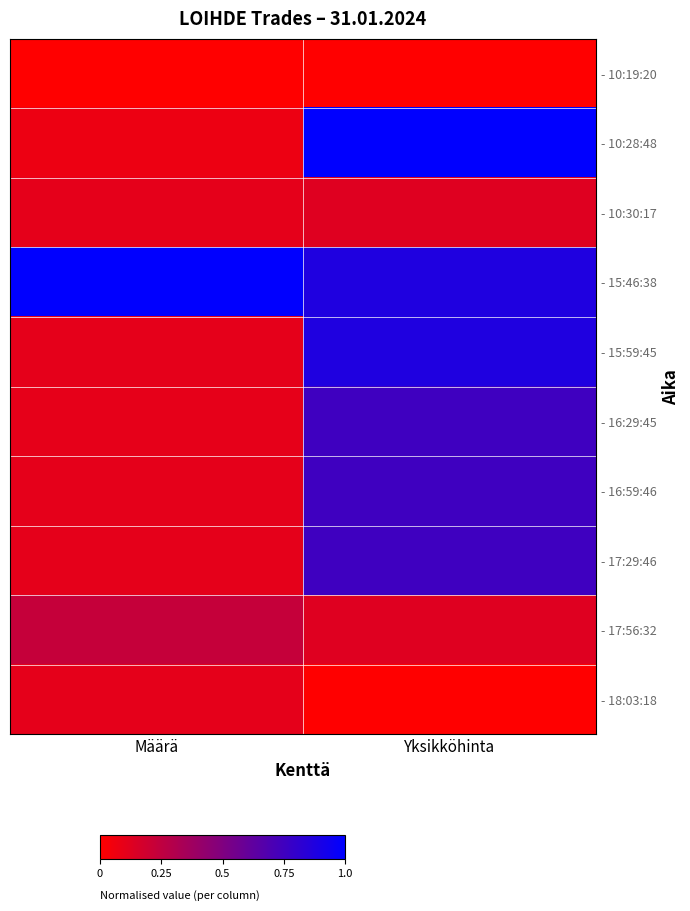

Which has a higher value, Määrä or Yksikköhinta?

Määrä